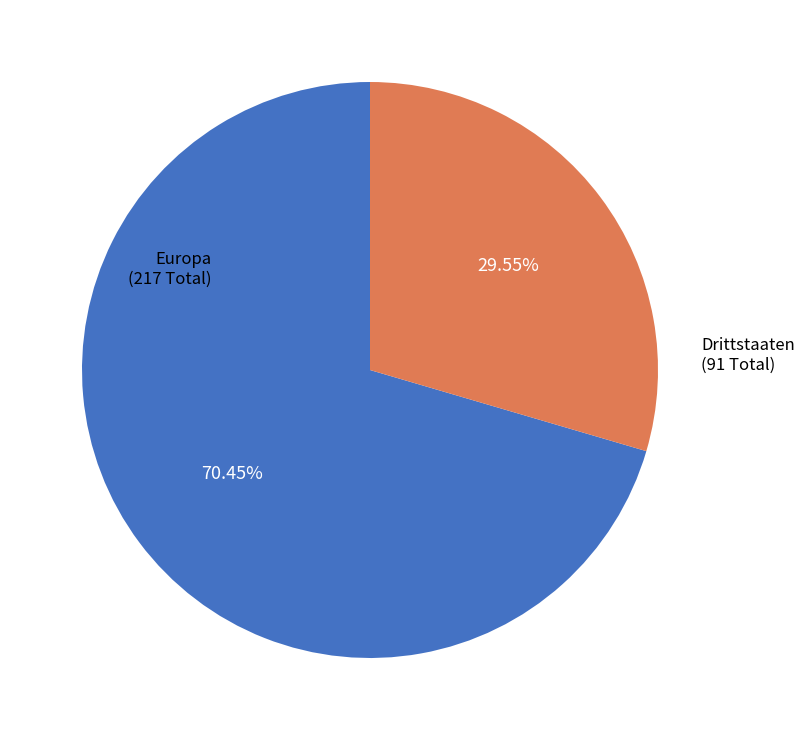

How many slices are in this pie chart?

2